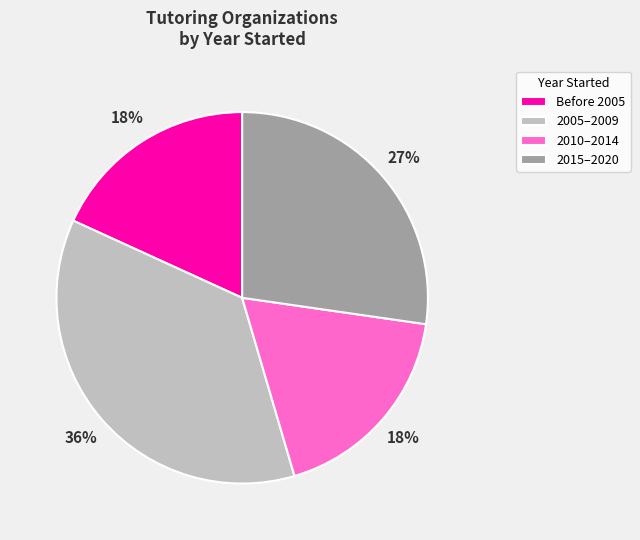

Approximately how many times larger is the value at 2015–2020 compared to Before 2005?

1.5